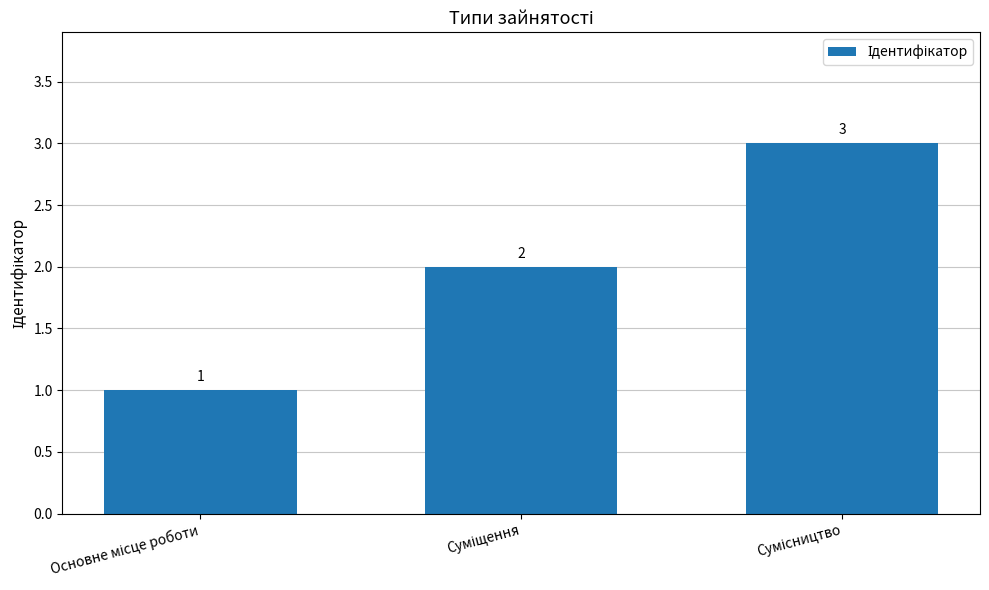

What is the maximum value shown in the chart?

3